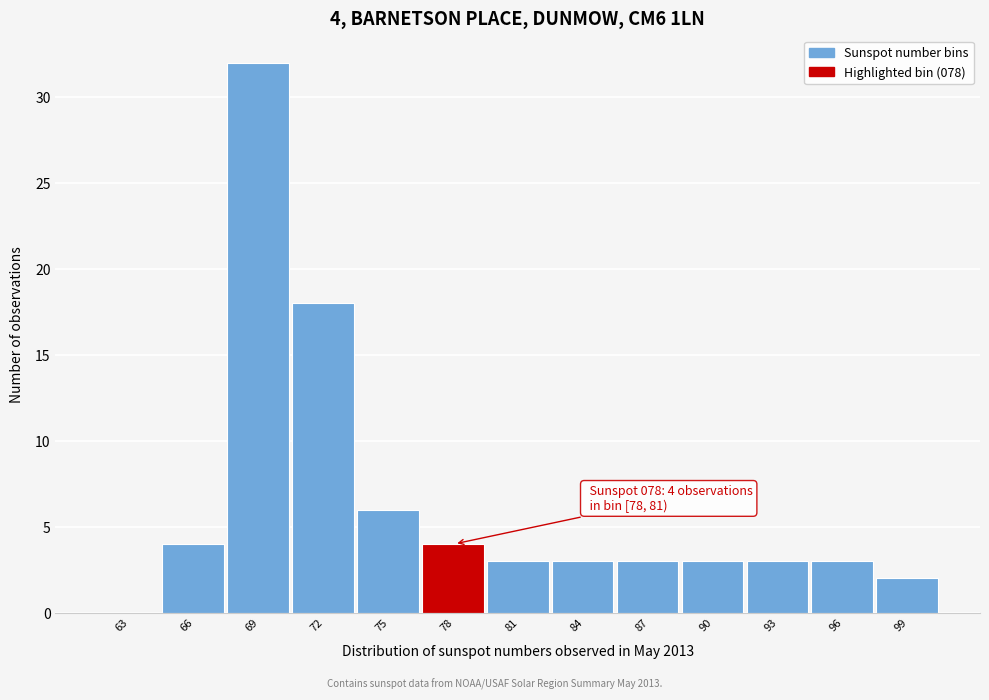

Reading left to right, list all the values displayed in this chart.

63=0	66=4	69=32	72=18	75=6	78=4	81=3	84=3	87=3	90=3	93=3	96=3	99=2